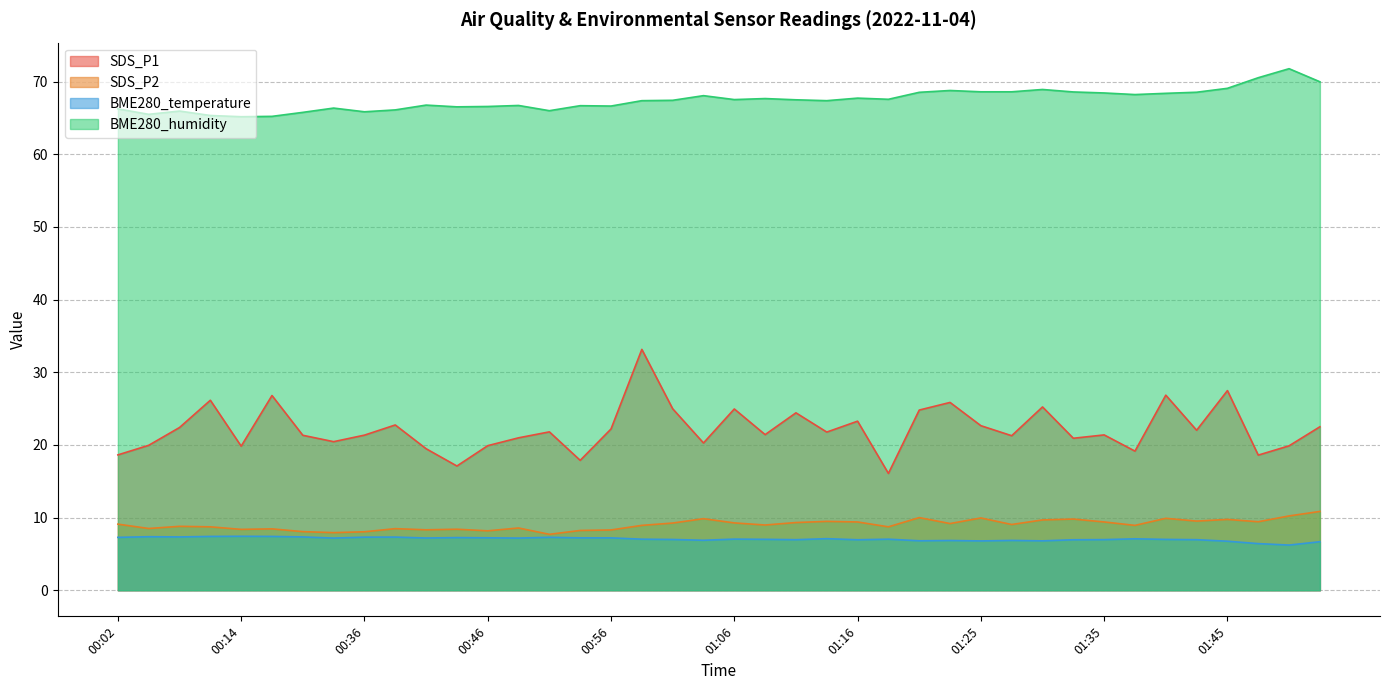

True or false: BME280_temperature and BME280_humidity cross at least once.

False